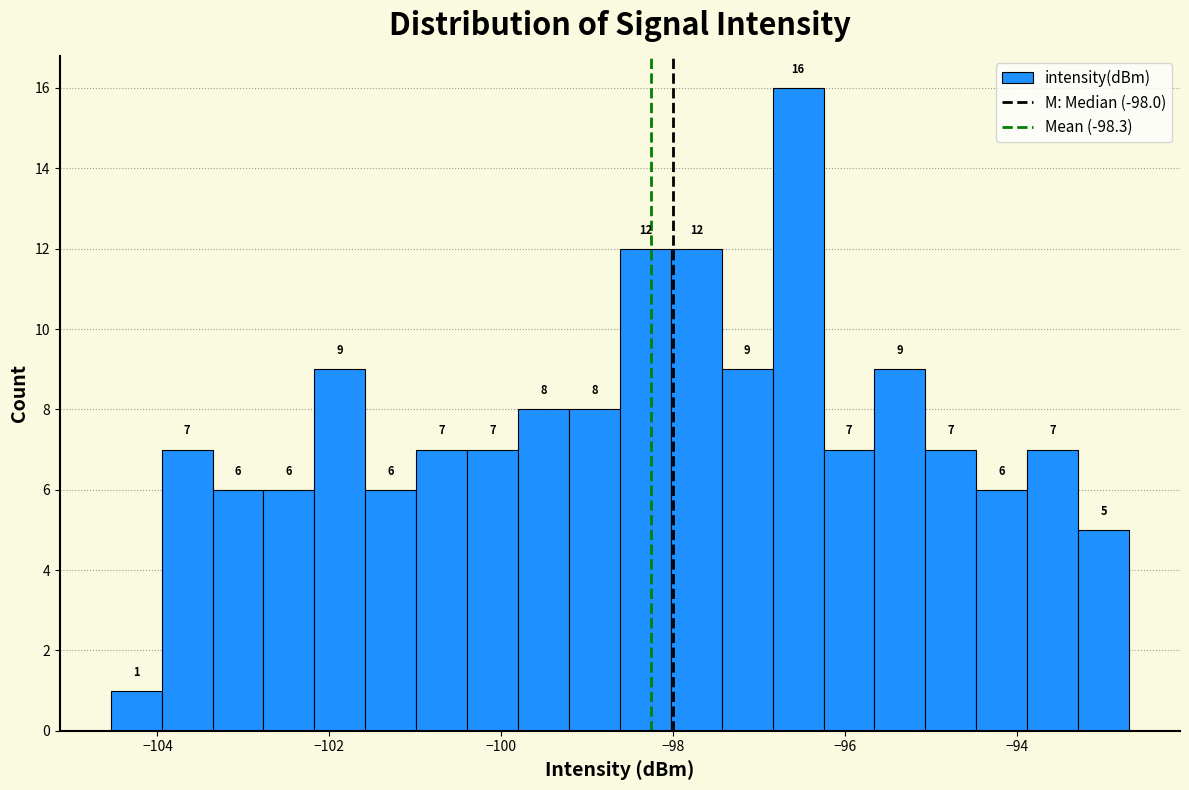

Around what value on the x-axis is the tallest bar? Give the approximate position of its centre, as read against the axis.

-96.6